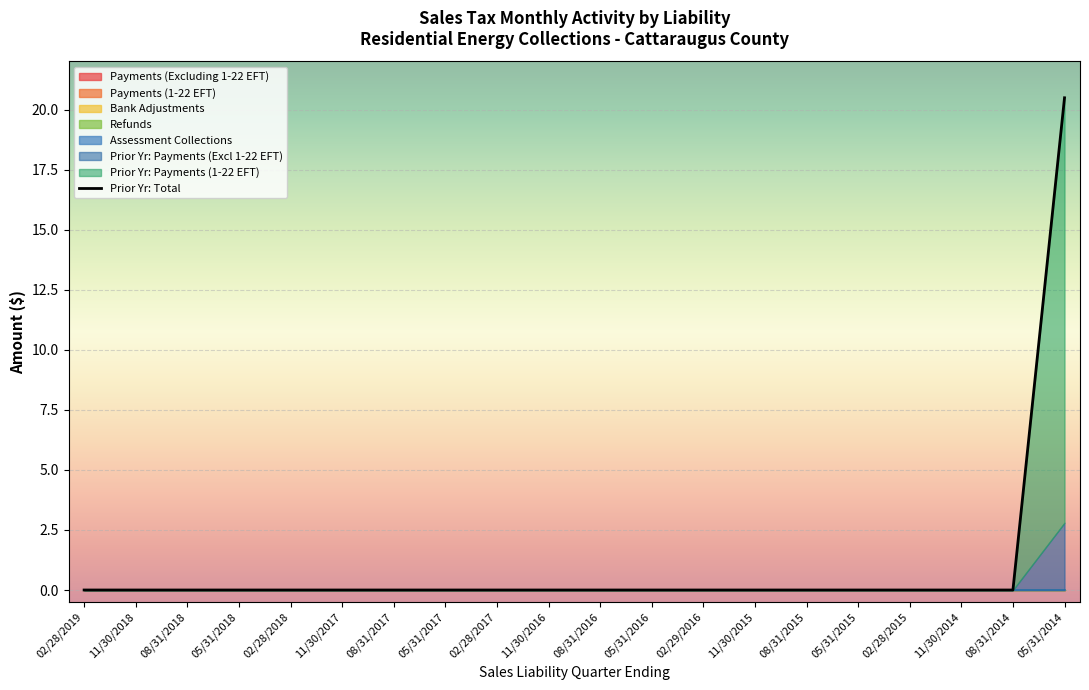

Reading left to right, what are all the values shown in this chart?

02/28/2019=0.0	11/30/2018=0.0	08/31/2018=0.0	05/31/2018=0.0	02/28/2018=0.0	11/30/2017=0.0	08/31/2017=0.0	05/31/2017=0.0	02/28/2017=0.0	11/30/2016=0.0	08/31/2016=0.0	05/31/2016=0.0	02/29/2016=0.0	11/30/2015=0.0	08/31/2015=0.0	05/31/2015=0.0	02/28/2015=0.0	11/30/2014=0.0	08/31/2014=0.0	05/31/2014=20.5